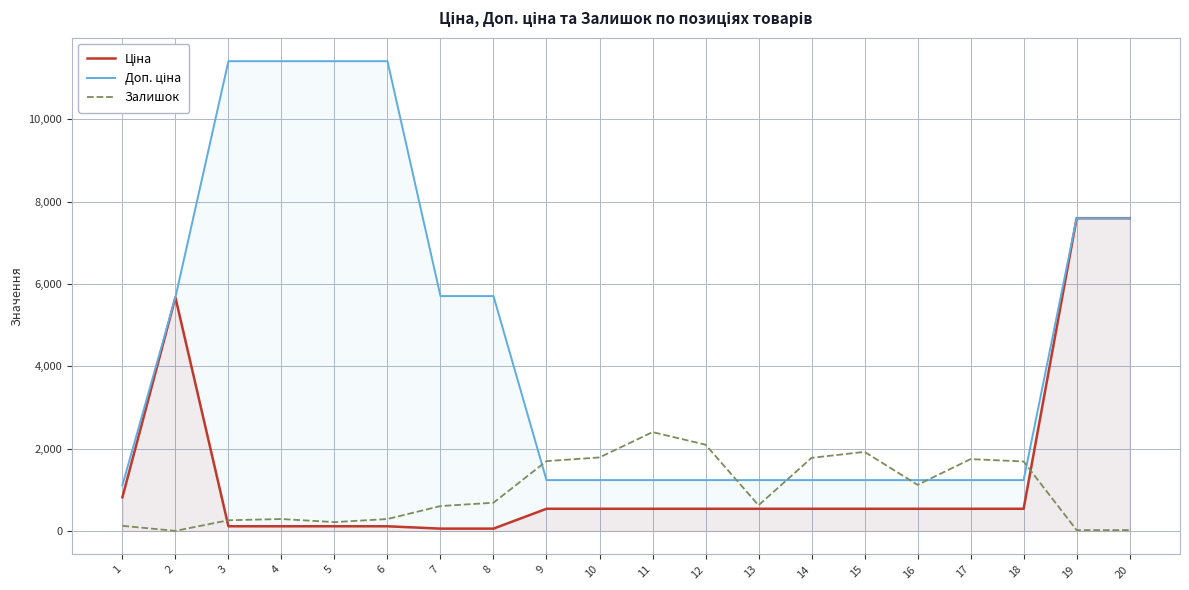

Is it true that Залишок equals 296.5 at 8?

False